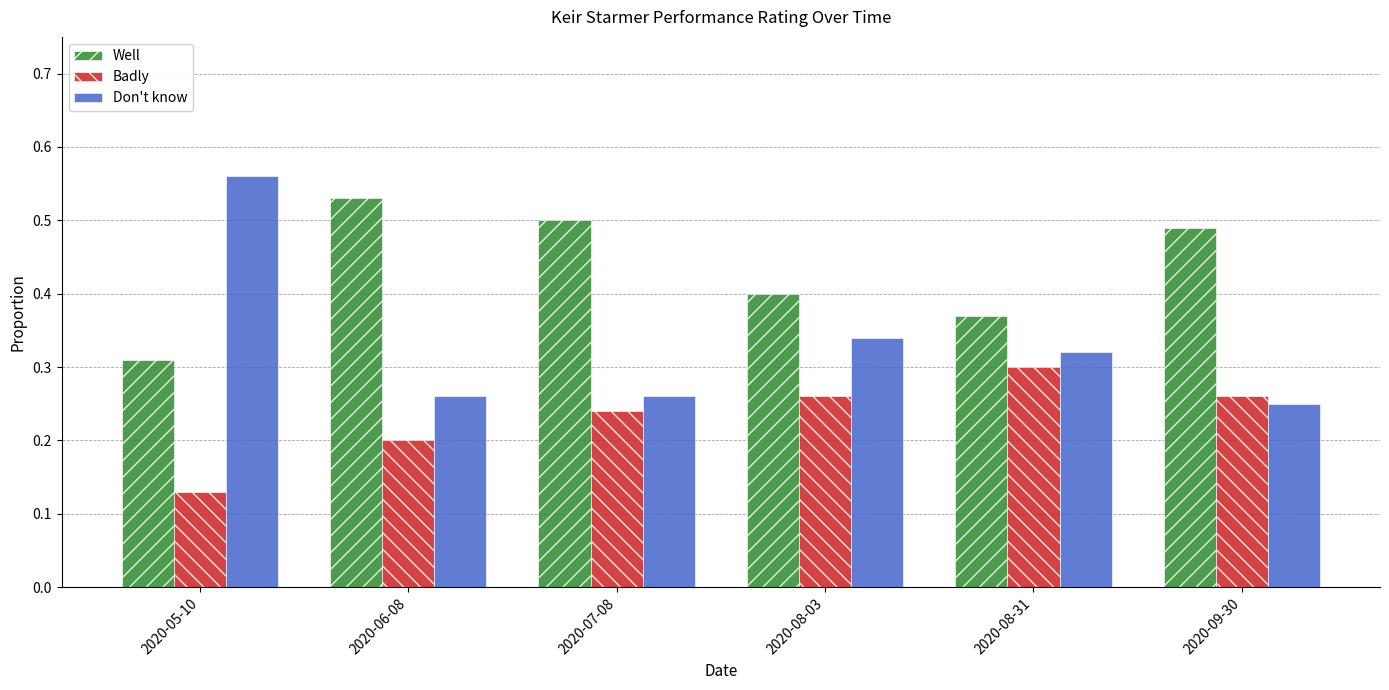

Rank the series by their maximum value, from lowest to highest.

Badly, Well, Don't know